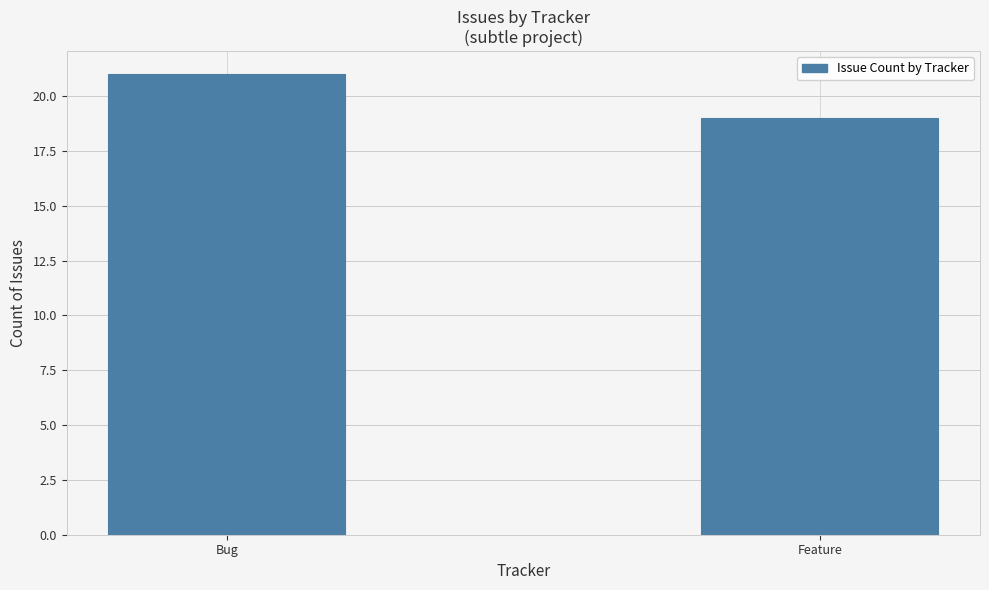

At which category does the chart reach its peak across all series?

Bug